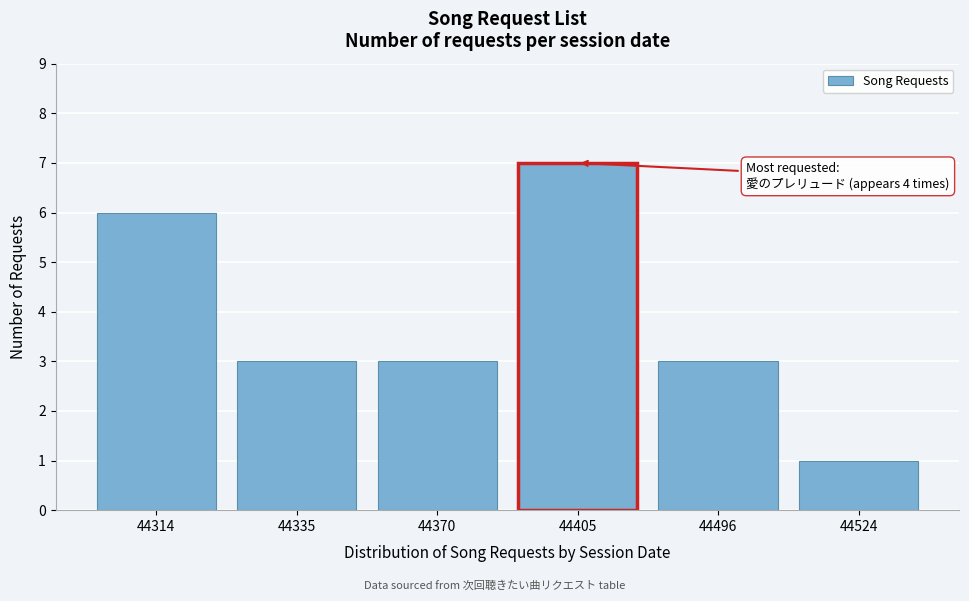

Reading left to right, extract all data points from this chart.

44314=6	44335=3	44370=3	44405=7	44496=3	44524=1